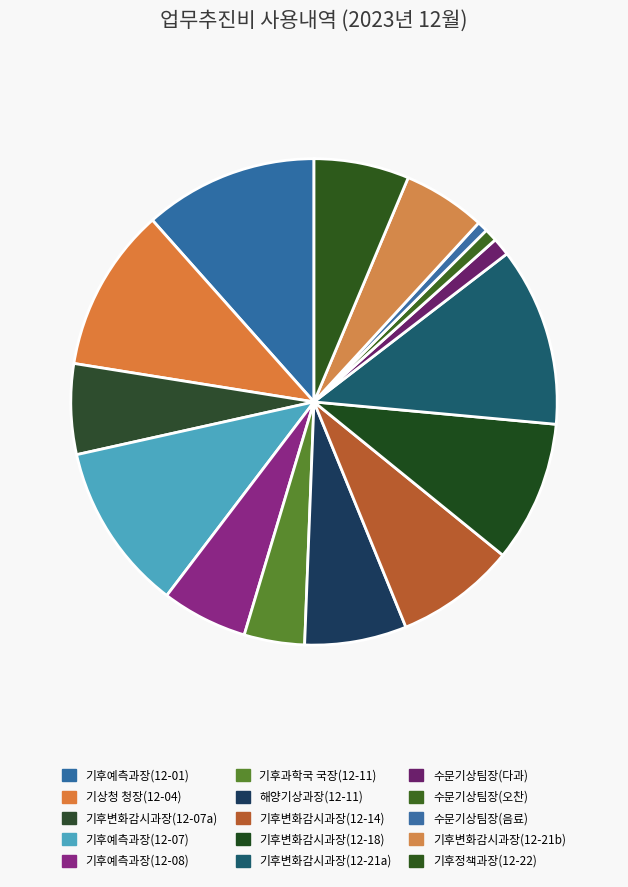

How many slices are in this pie chart?

15